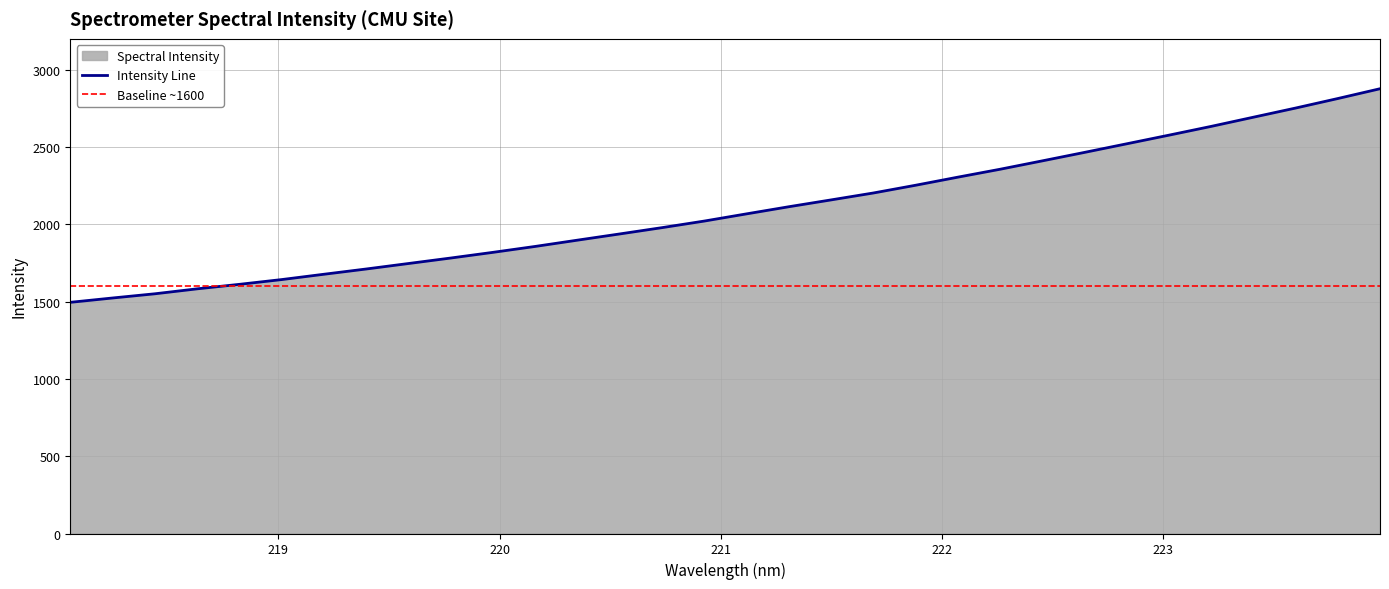

Where is the data nearest to the value 2186?

221.6902